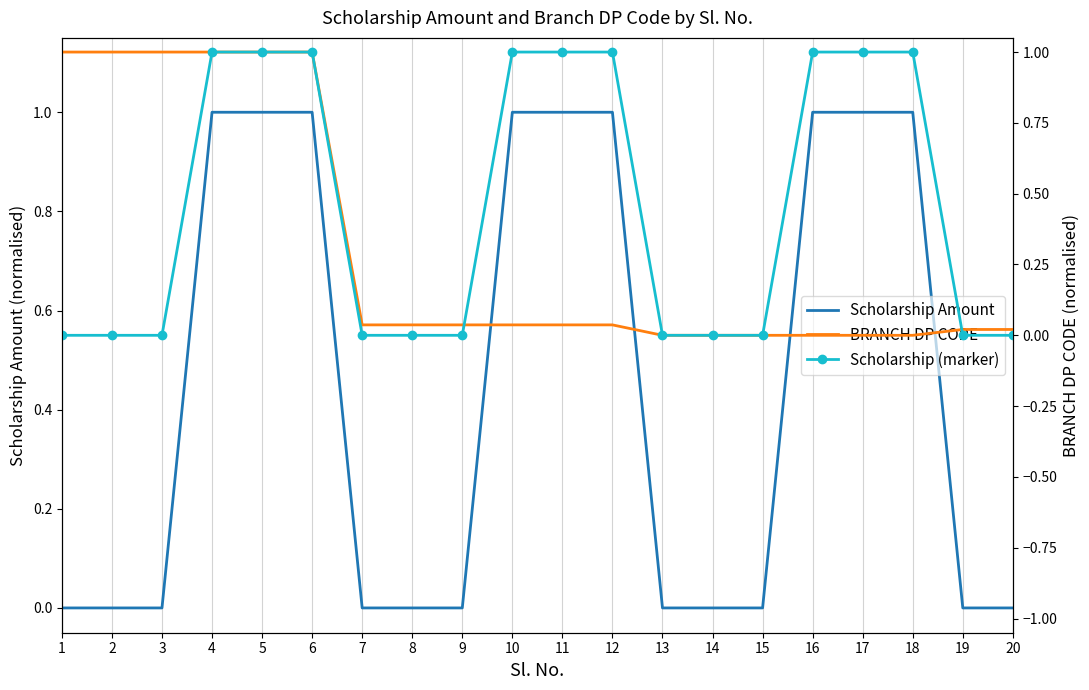

How many lines are shown in the chart?

3